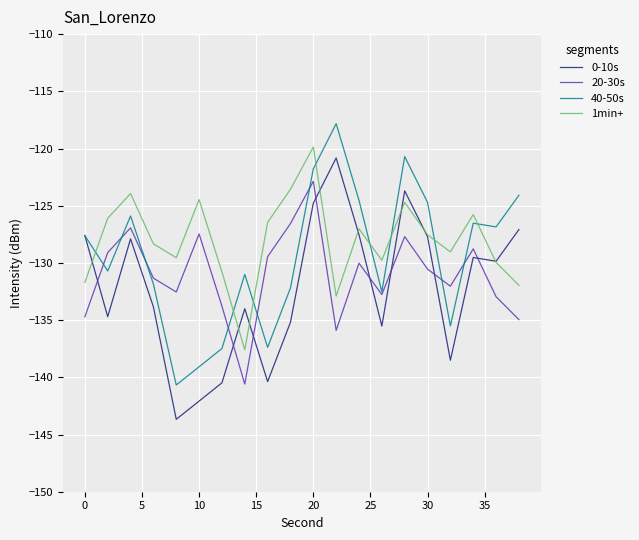

What is the maximum value shown in the chart?

-117.8